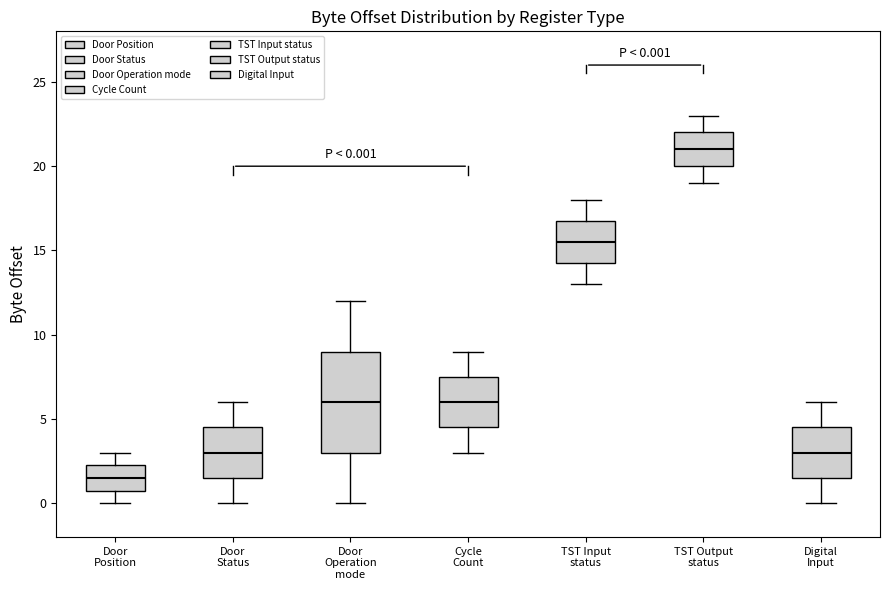

Which box is the tallest, from its lower edge to its upper edge?

Door Operation mode